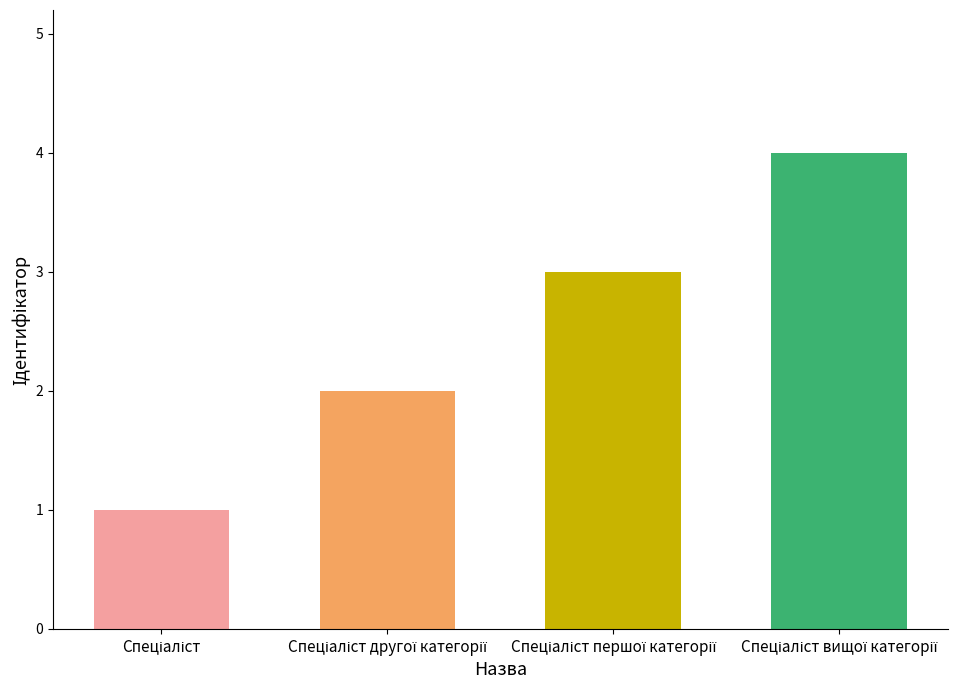

Are the bars horizontal?

No